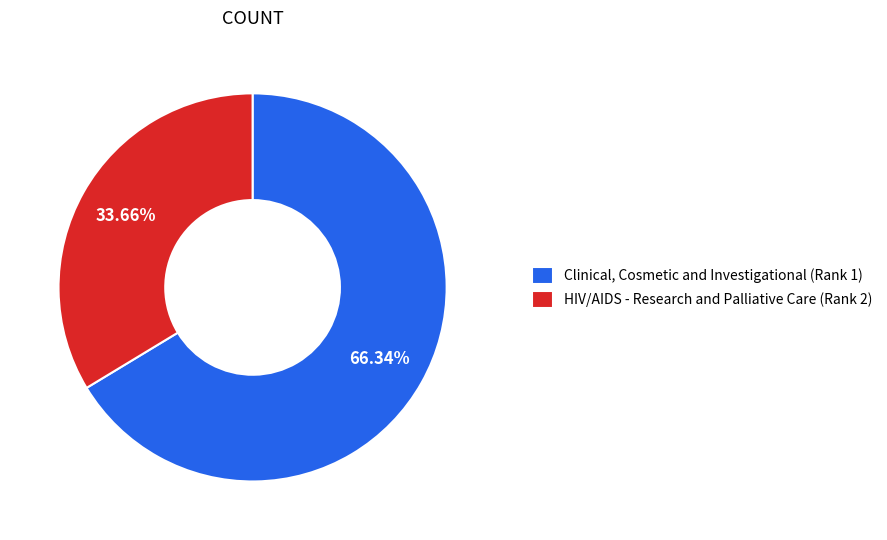

To the nearest percent, what is the difference between the largest and smallest slice percentages?

33%